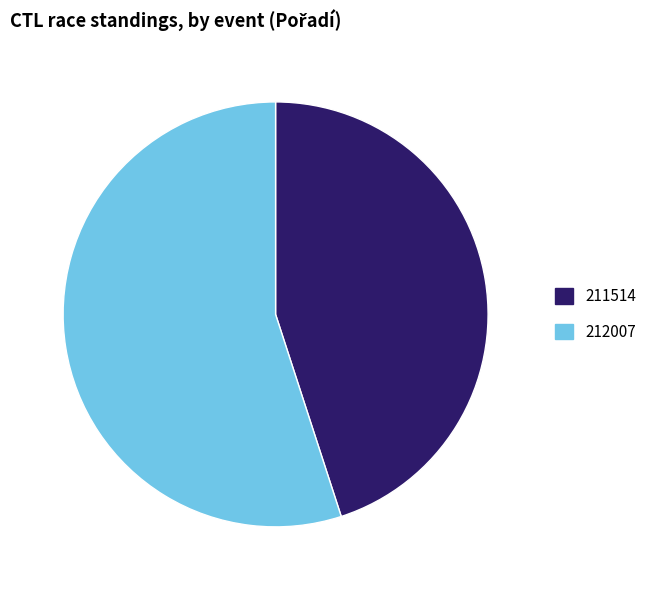

How many slices are in this pie chart?

2